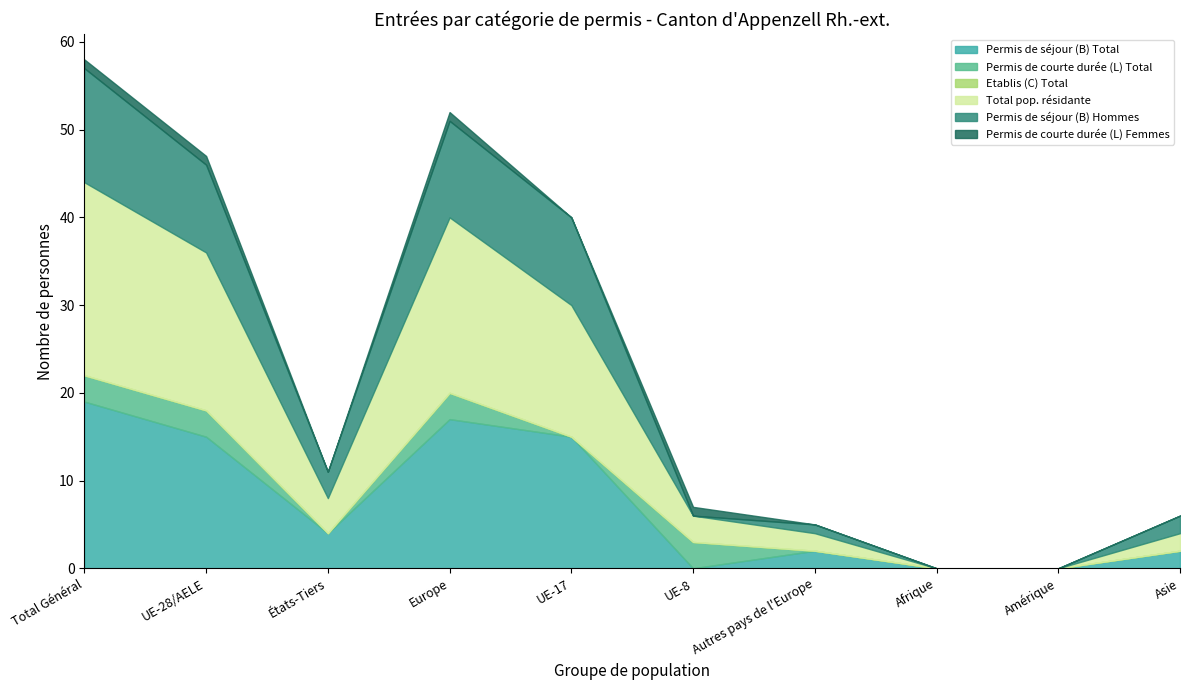

Which series has the largest range (max minus min)?

Total pop. résidante